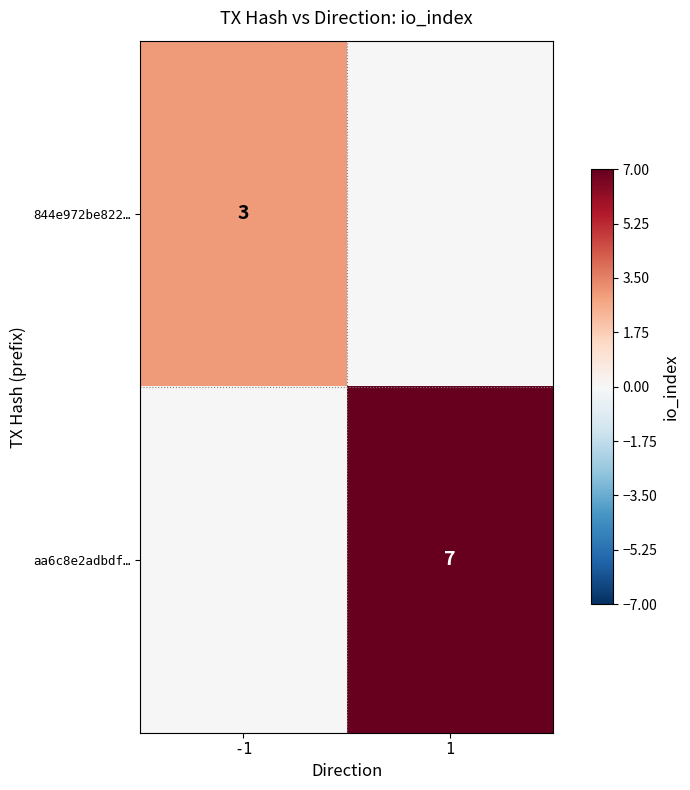

Is it true that aa6c8e2adbdf… equals 7 at 1?

True